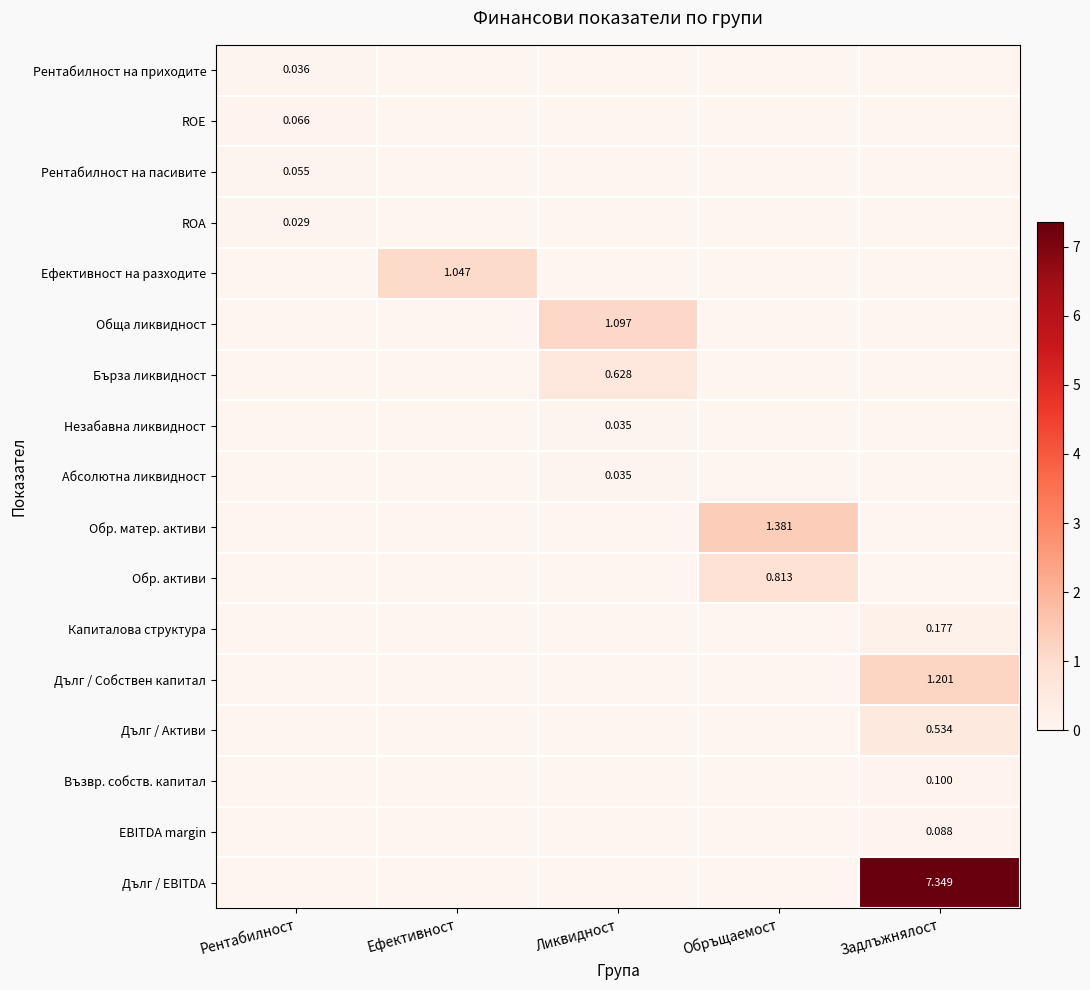

The Обр. активи series shows 1.4 at Обръщаемост. True or false?

False